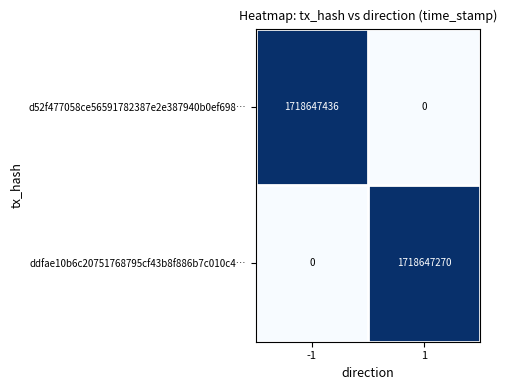

What is the sum of the ddfae10b6c20751768795cf43b8f886b7c010c4… values at 1 and -1?

1718647270